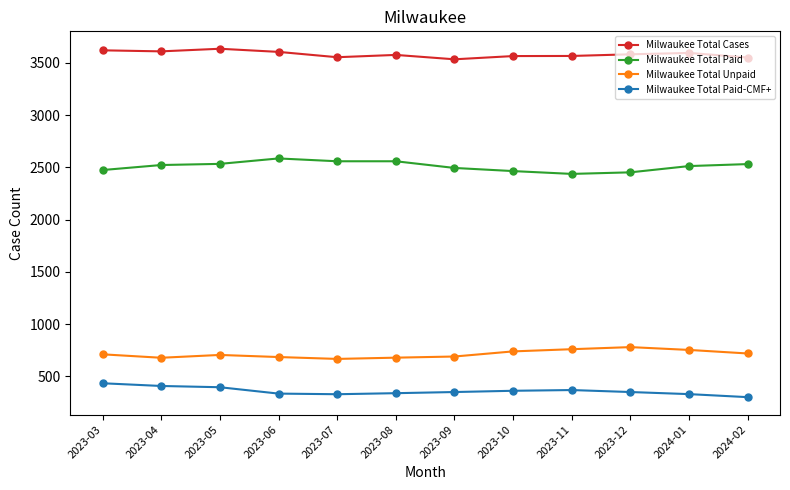

True or false: Milwaukee Total Cases has a value of 853 at 2023-12.

False